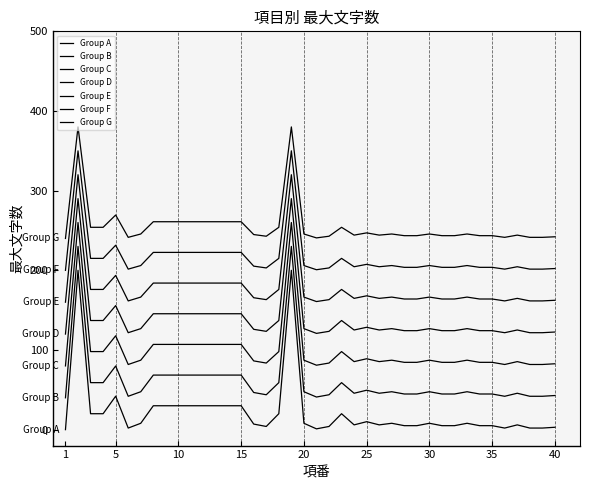

Is this an area chart (filled region under the line)?

No